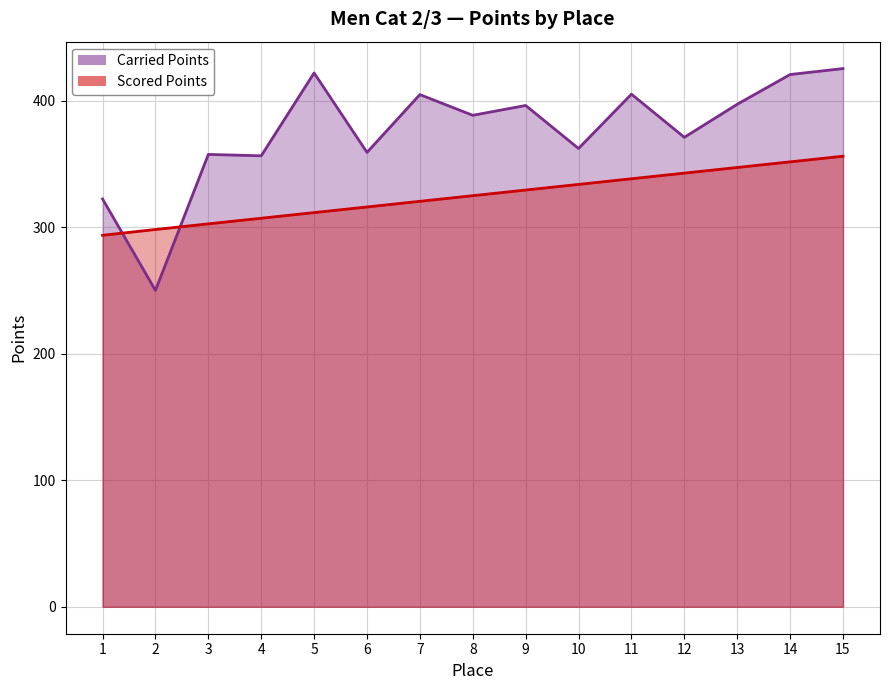

Reading left to right, extract all data points from this chart.

Carried Points: 322.2	250.0	357.4	356.3	421.8	359.0	404.7	388.3	396.1	362.1	405.0	370.9	397.0	420.5	425.2
Scored Points: 293.5	298.1	302.5	307.0	311.4	315.9	320.4	324.8	329.3	333.7	338.2	342.6	347.1	351.5	356.0